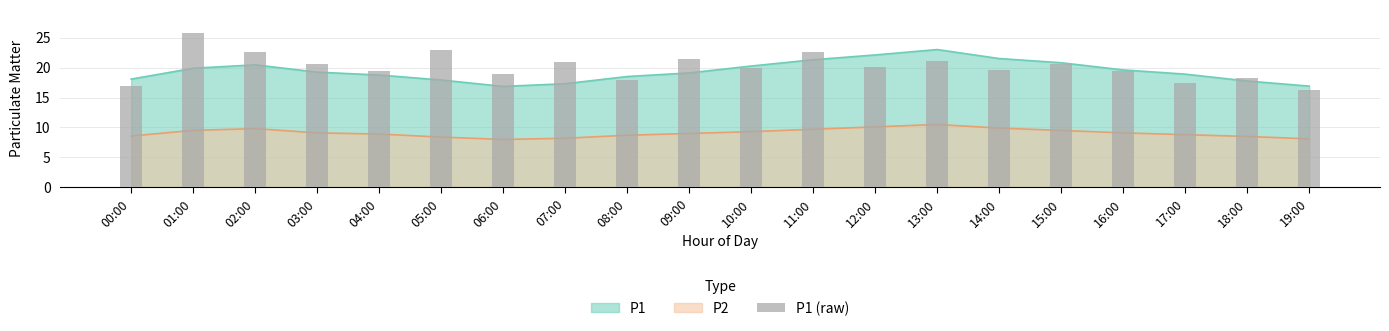

Approximately how many times larger is the value at 08:00 compared to 04:00?

0.9